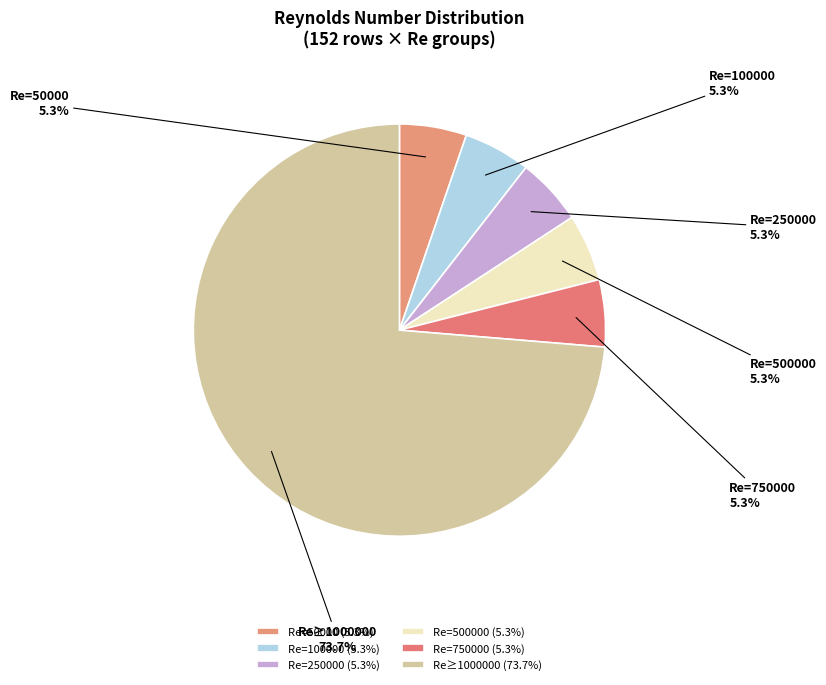

What percentage is NOT represented by Re=750000?

94.7%